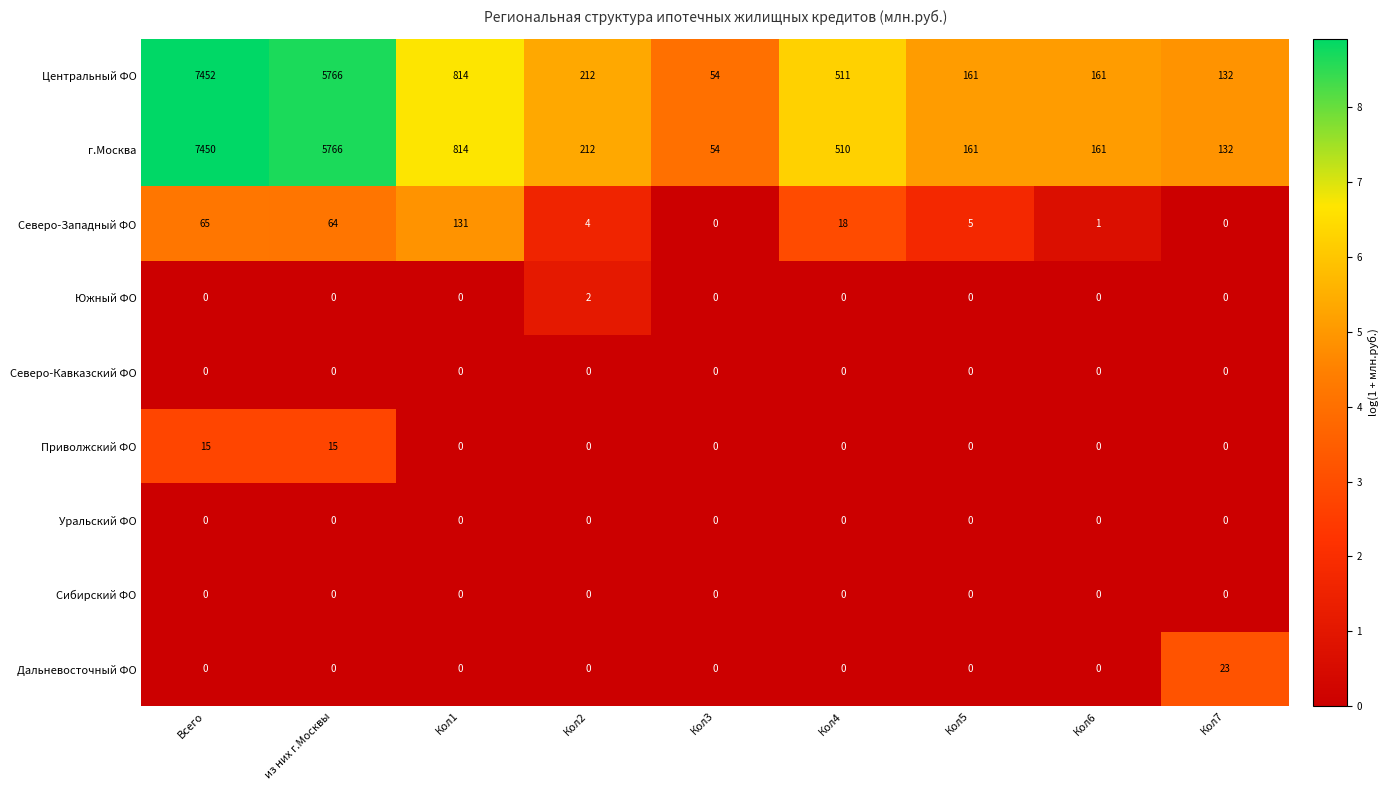

At which category is the sum across all series the highest?

Всего